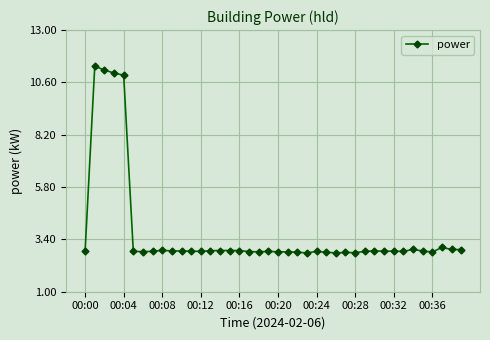

What is the average value?

3.7